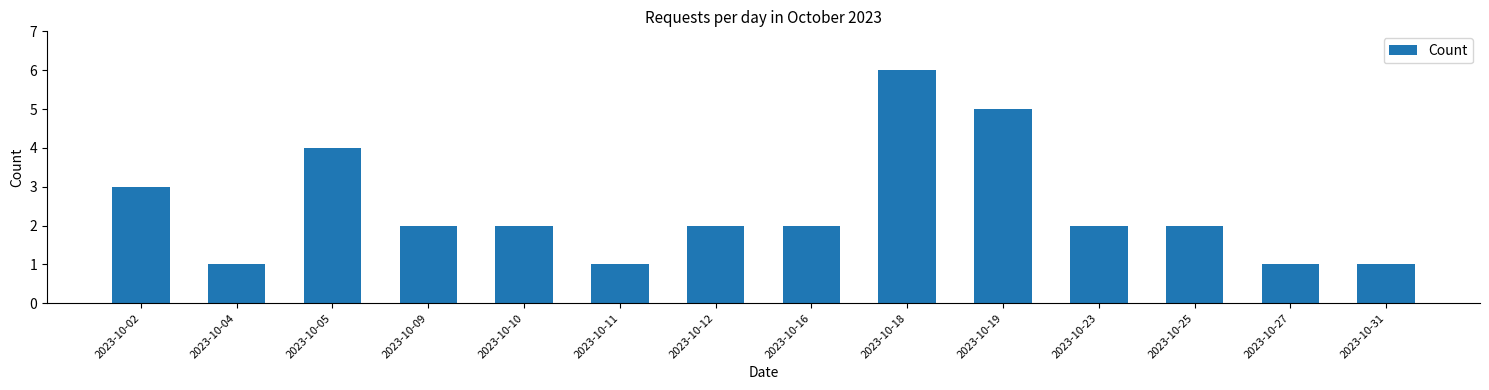

Reading left to right, transcribe all the data shown in this chart.

2023-10-02=3	2023-10-04=1	2023-10-05=4	2023-10-09=2	2023-10-10=2	2023-10-11=1	2023-10-12=2	2023-10-16=2	2023-10-18=6	2023-10-19=5	2023-10-23=2	2023-10-25=2	2023-10-27=1	2023-10-31=1